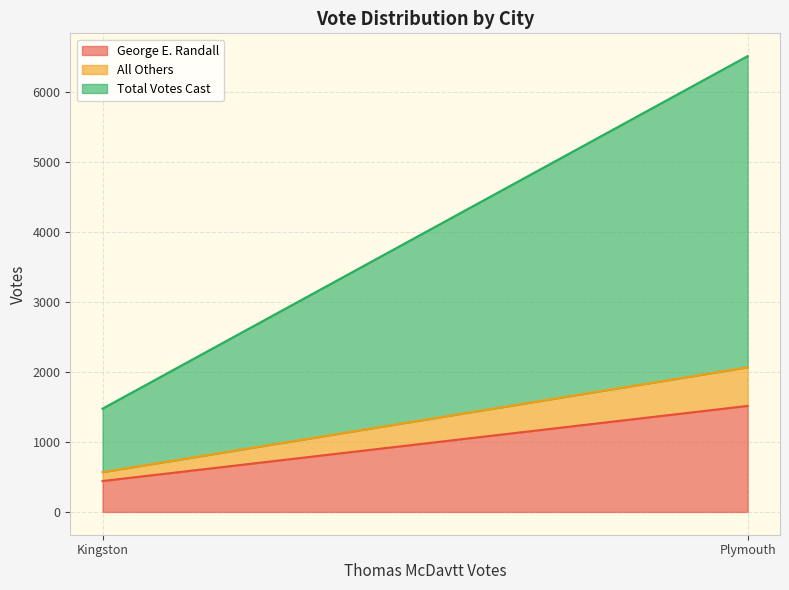

What is the sum of all All Others values?

680